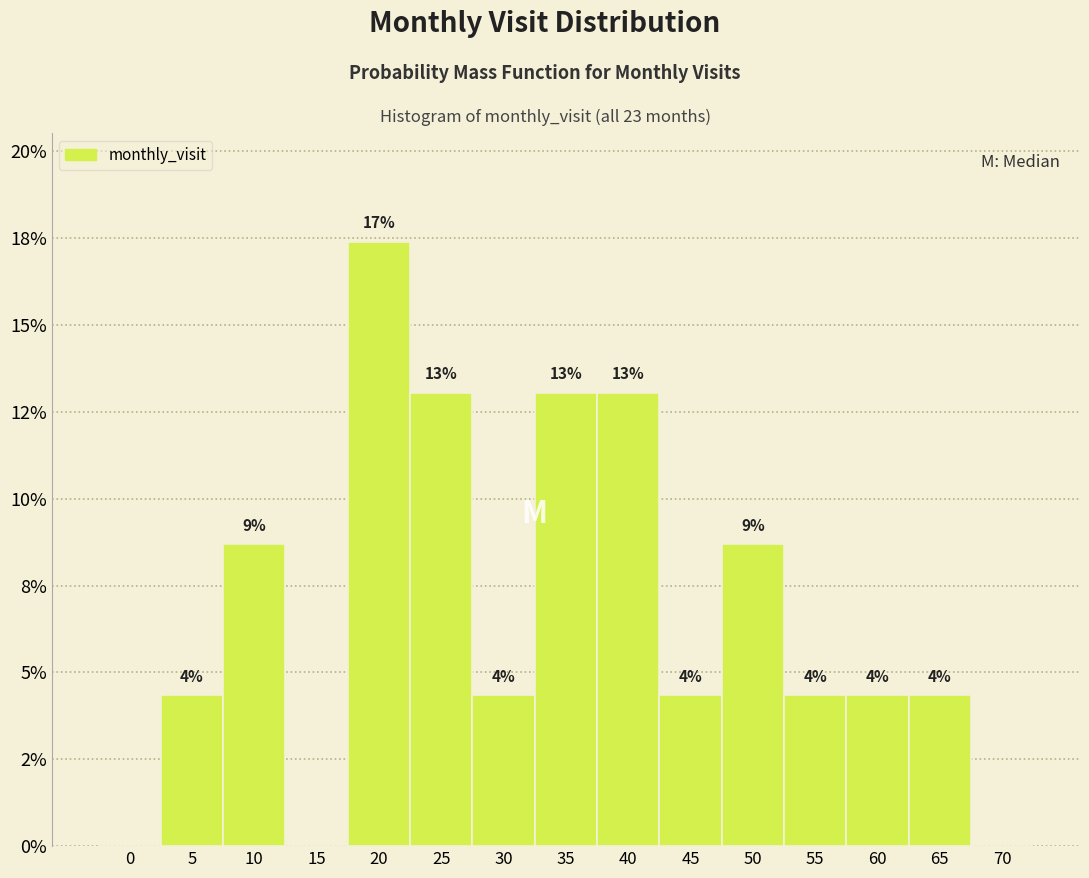

Are the bars horizontal?

No